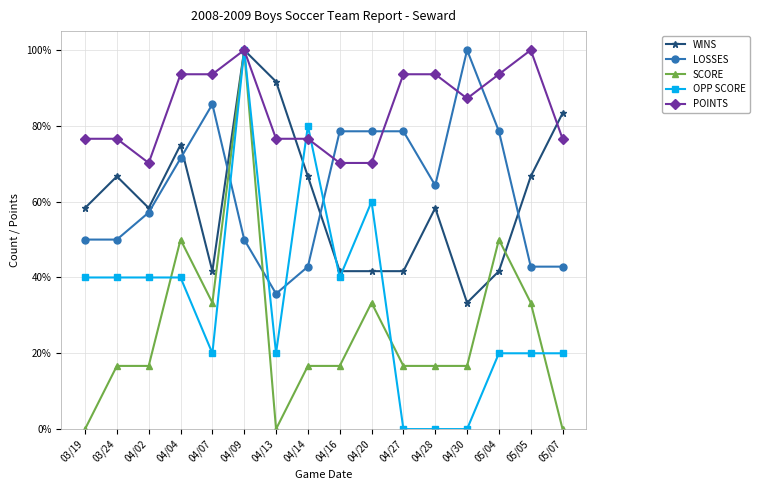

What are all the series names shown in the legend?

WINS, LOSSES, SCORE, OPP SCORE, POINTS